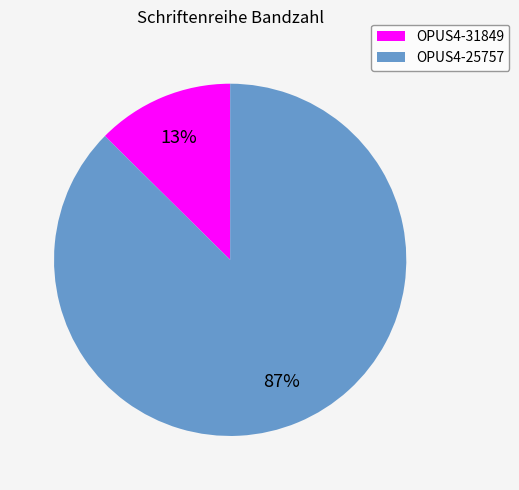

Between OPUS4-31849 and OPUS4-25757, which is larger?

OPUS4-25757